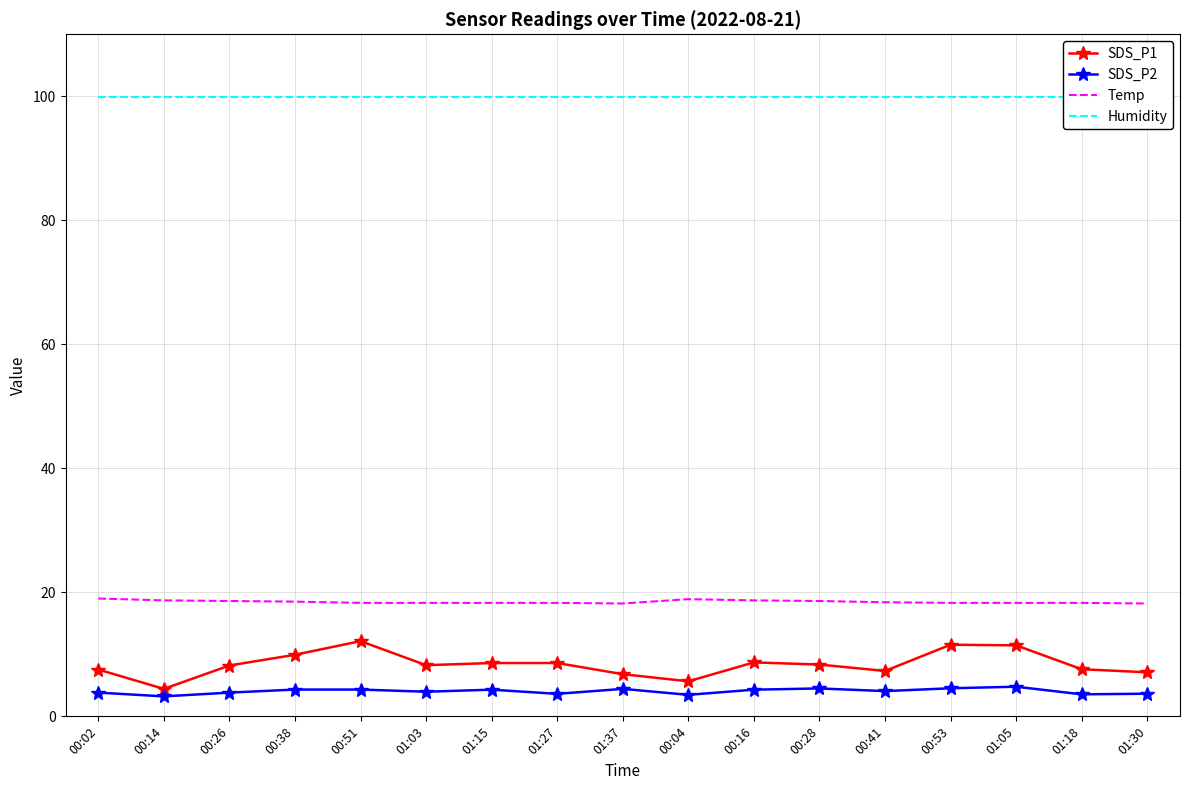

How many interior local valleys does the SDS_P1 series have?

4